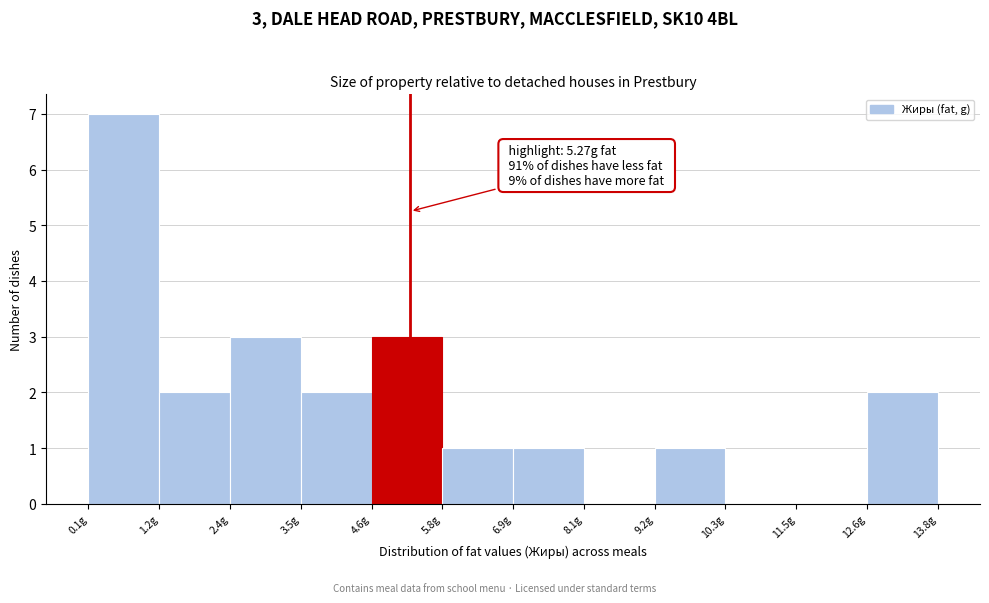

Over which range of the x-axis is the bar tallest?

0.2 to 1.2